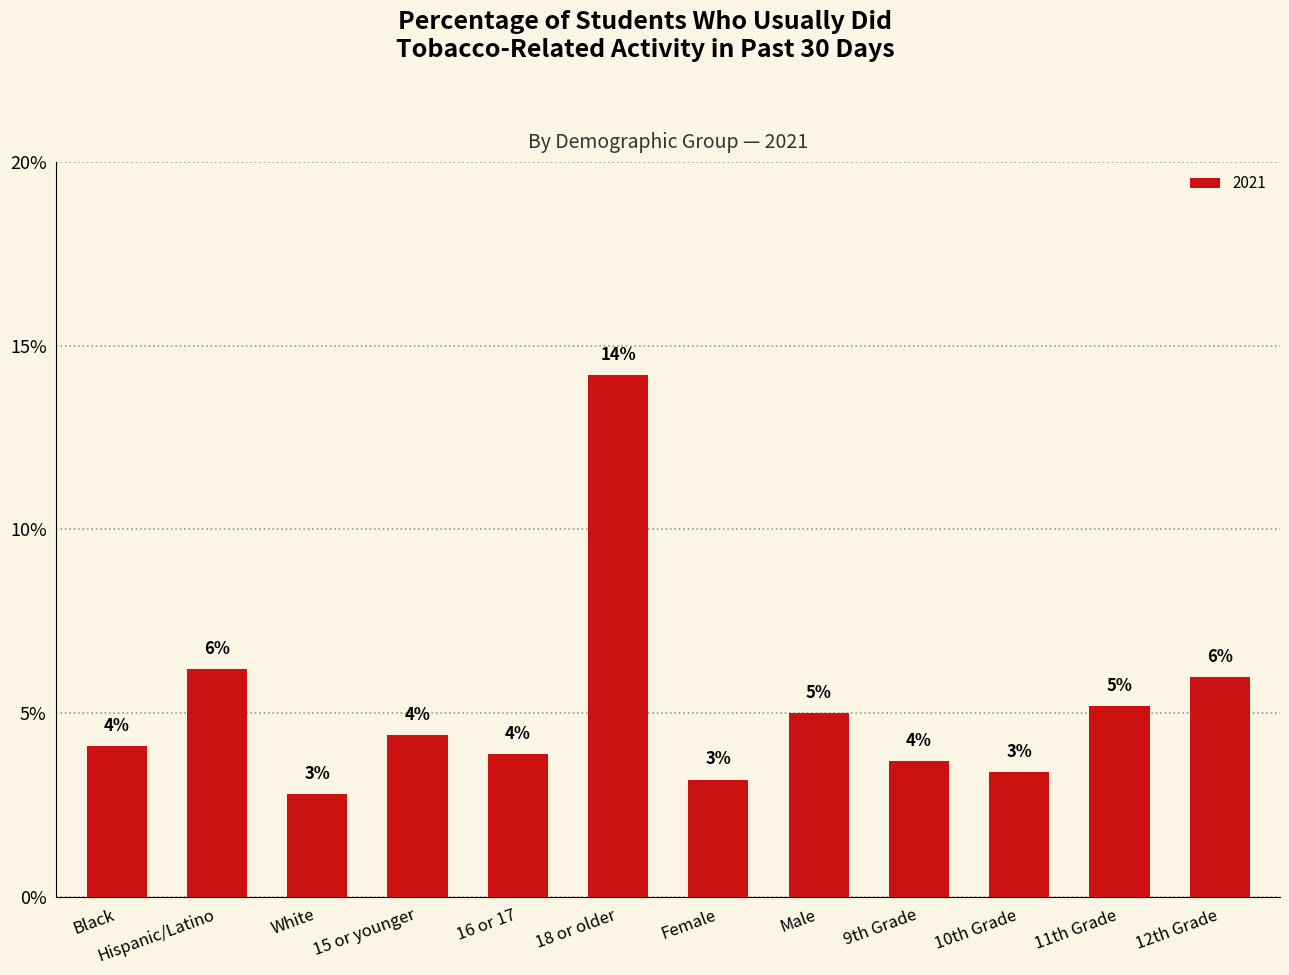

Reading left to right, extract all data points from this chart.

0.0	0.1	0.0	0.0	0.0	0.1	0.0	0.1	0.0	0.0	0.1	0.1